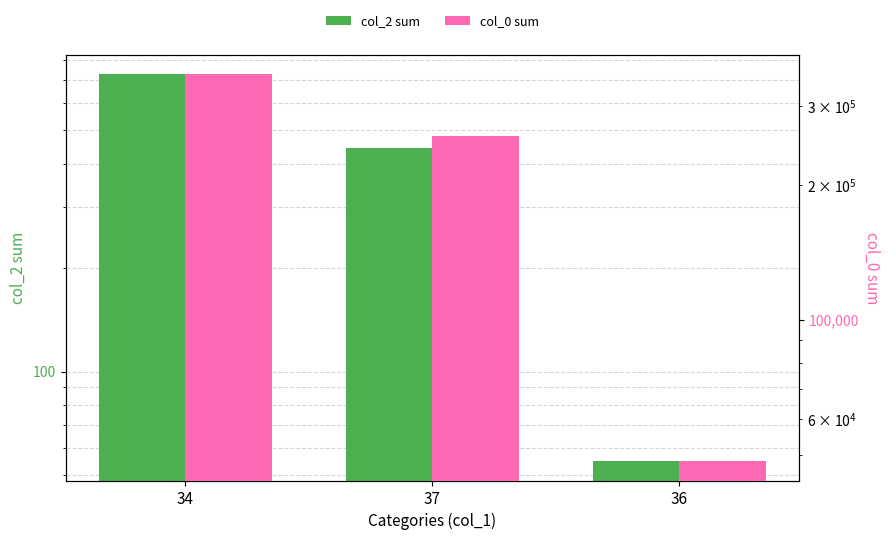

True or false: col_2 sum has a value of 729 at 34.

True